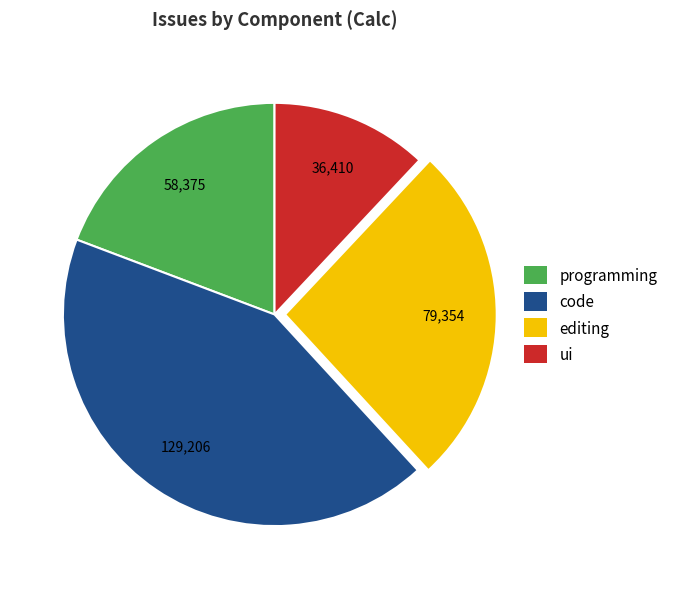

Between ui and editing, which is larger?

editing